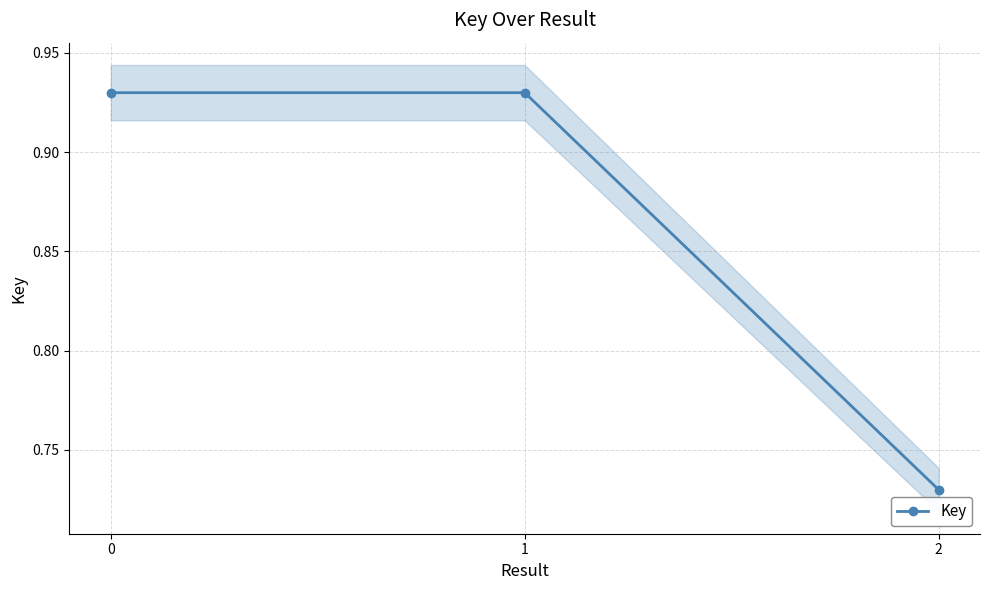

What is the average value?

0.9